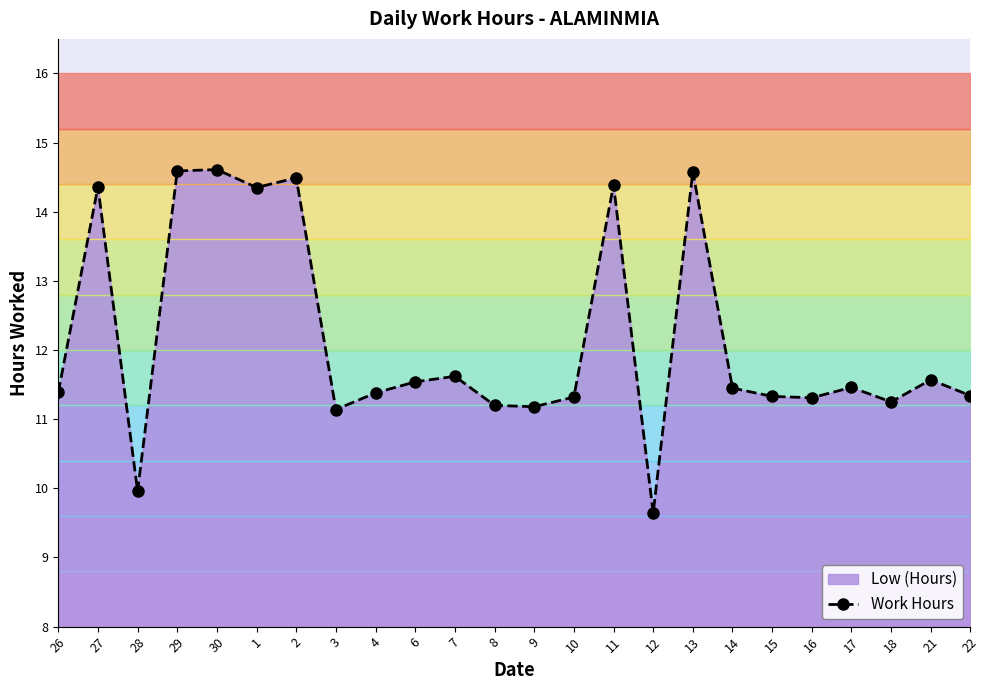

Count the number of data series in this chart.

1